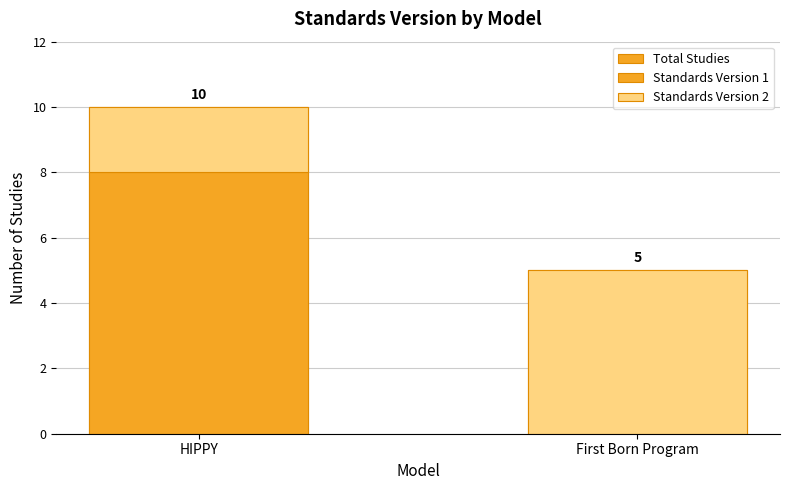

What is the maximum value for Standards Version 1?

8